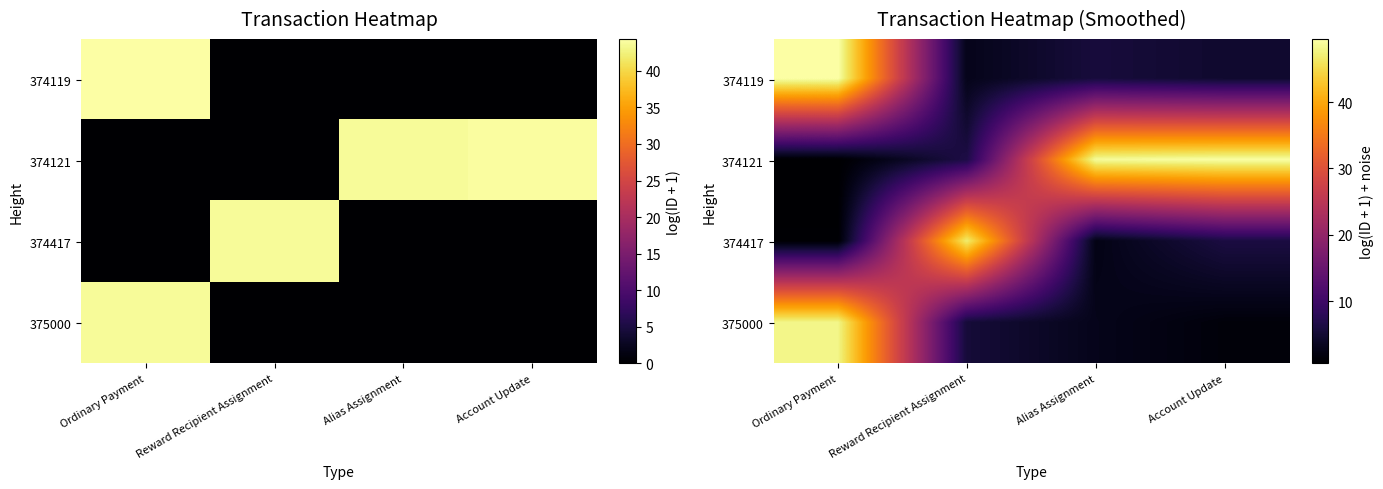

What is the difference between the 375000 values at Ordinary Payment and Reward Recipient Assignment?

42.6